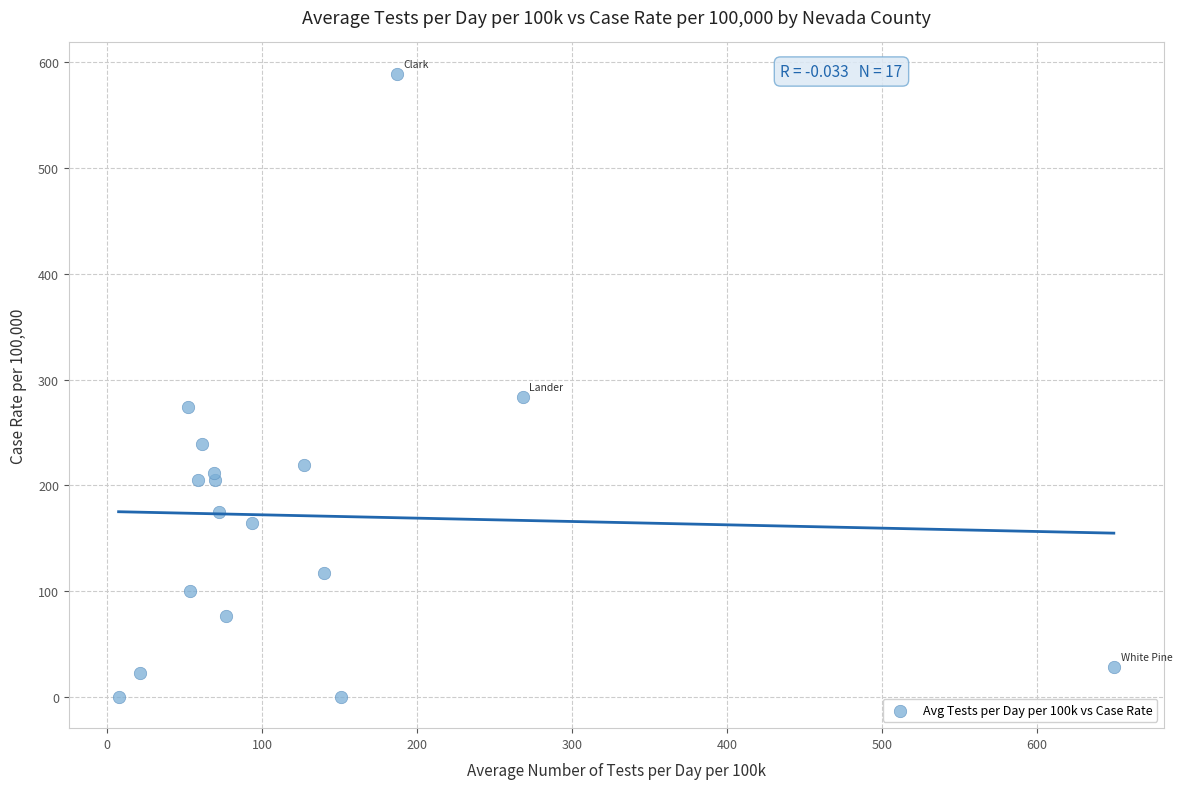

What Y value in the scatter plot is closest to 294?

283.5